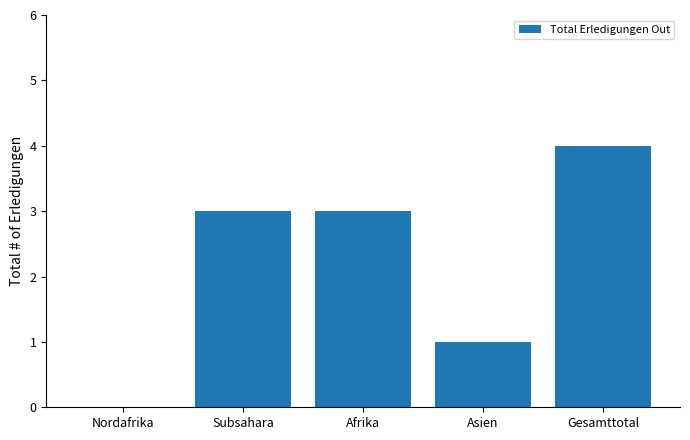

Approximately how many times larger is the value at Gesamttotal compared to Afrika?

1.3